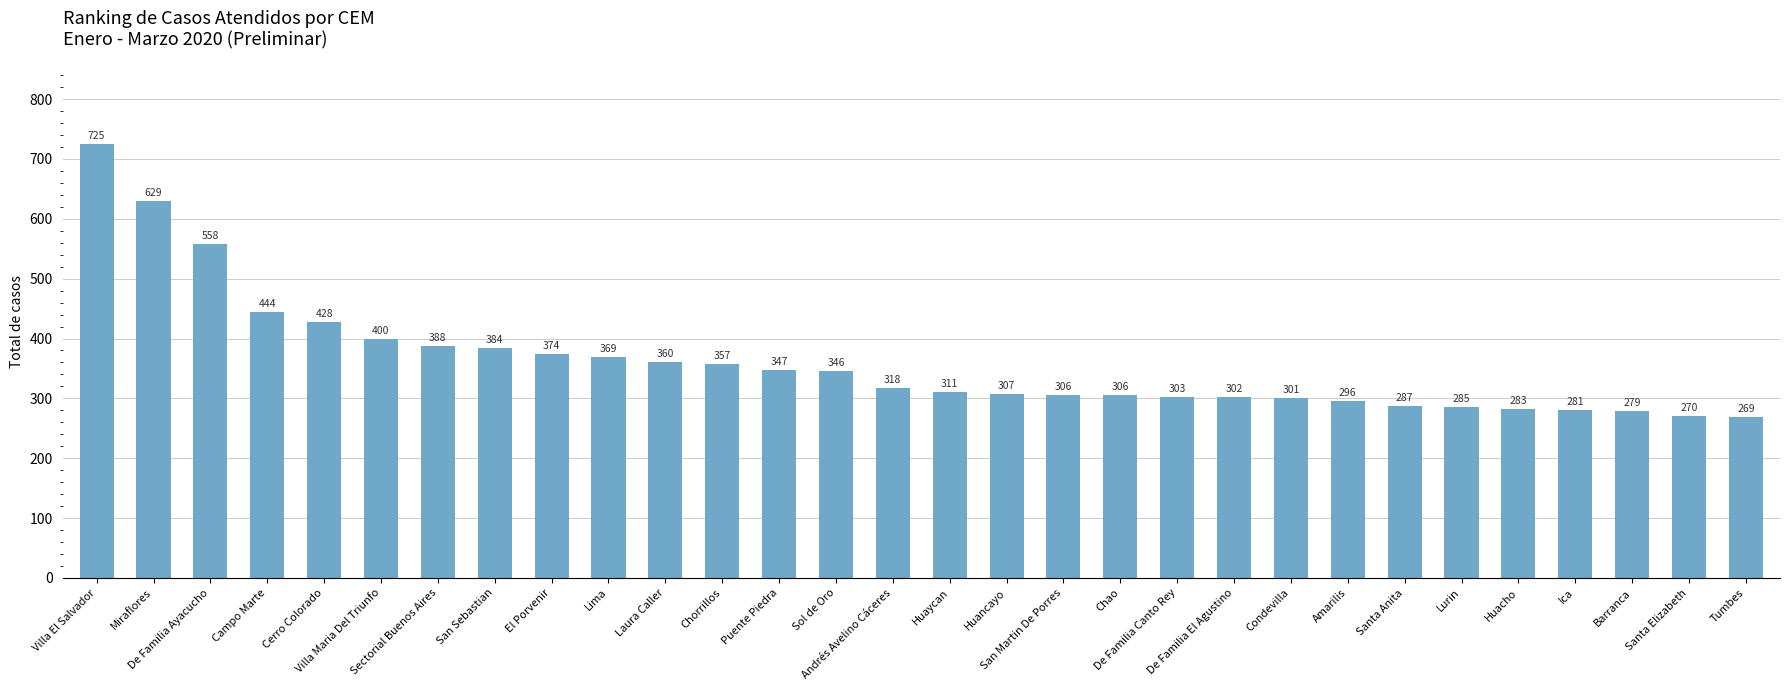

What is the value of the 30th bar from the left?

269